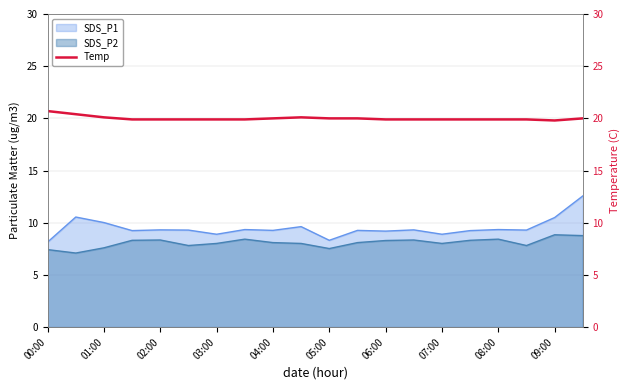

What is the sum of the values at 17 and 19?

39.9